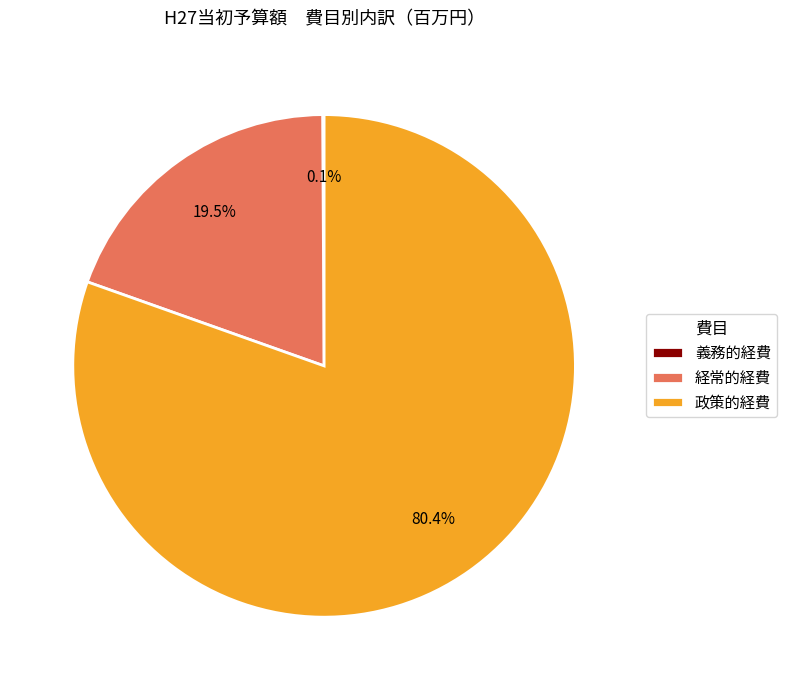

How much of the chart is everything except 政策的経費?

19.6%